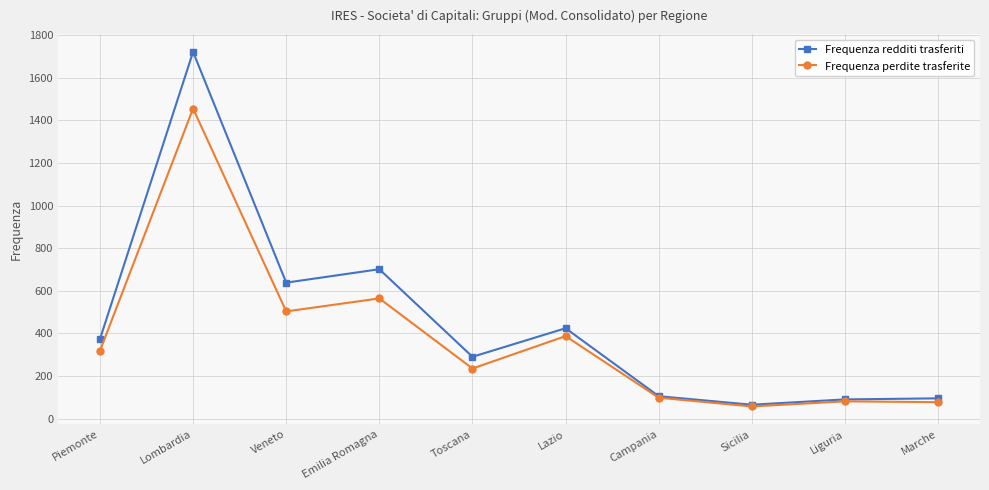

What is the value of the Frequenza perdite trasferite point at the 1st from the left?

318